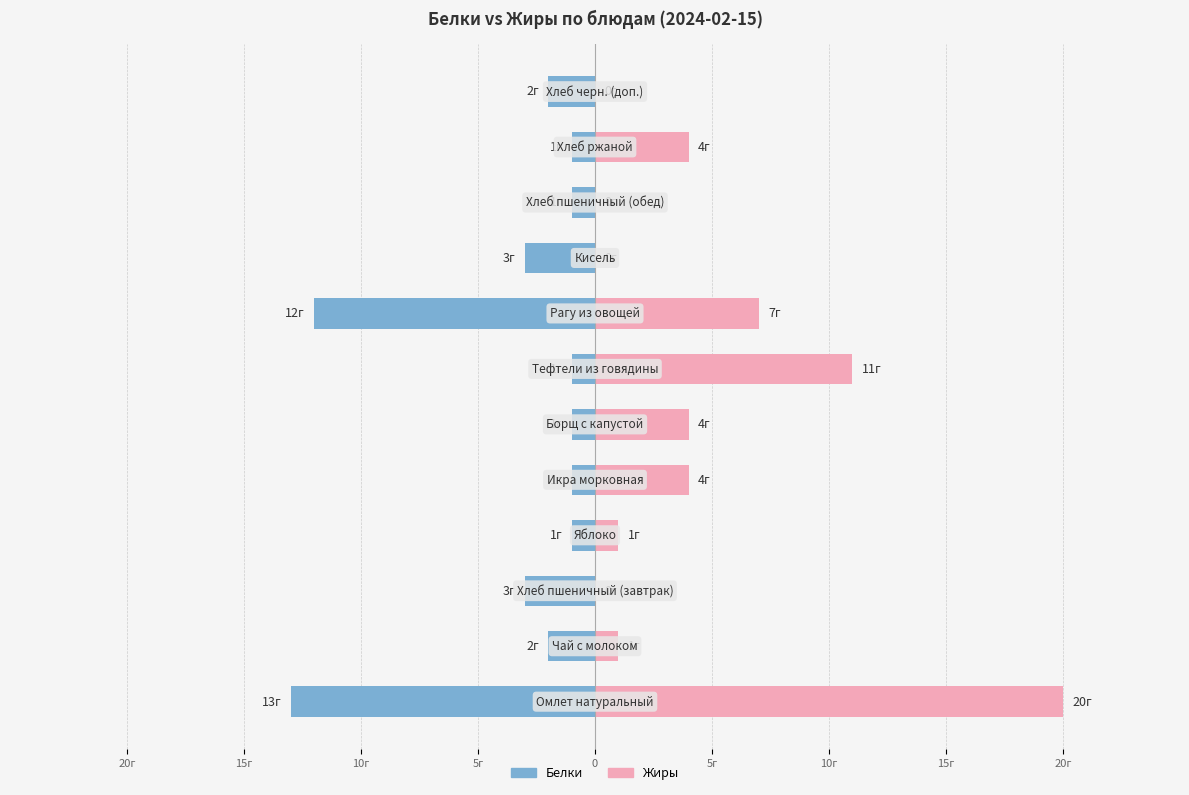

The value of Белки at 10г is -1. True or false?

True